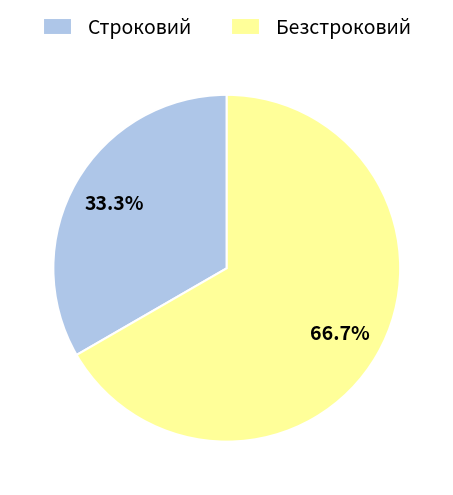

Is it true that Строковий is 45% of the pie?

False